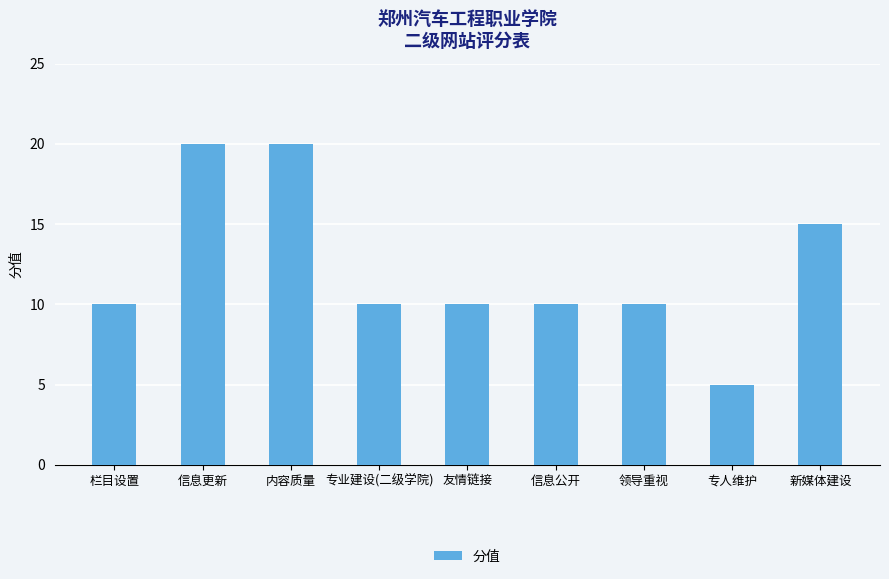

What is the difference between the values at 领导重视 and 内容质量?

10